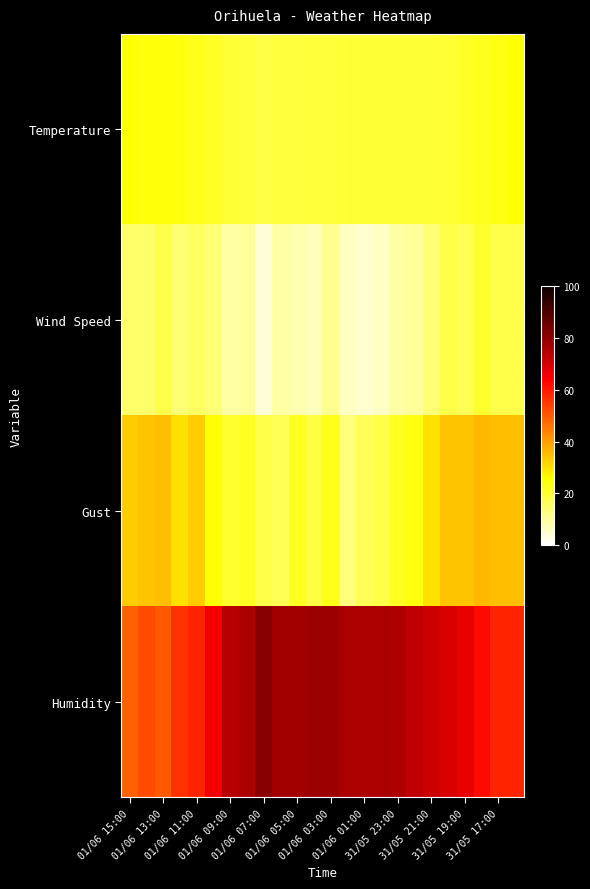

How many categories are shown in the chart?

24